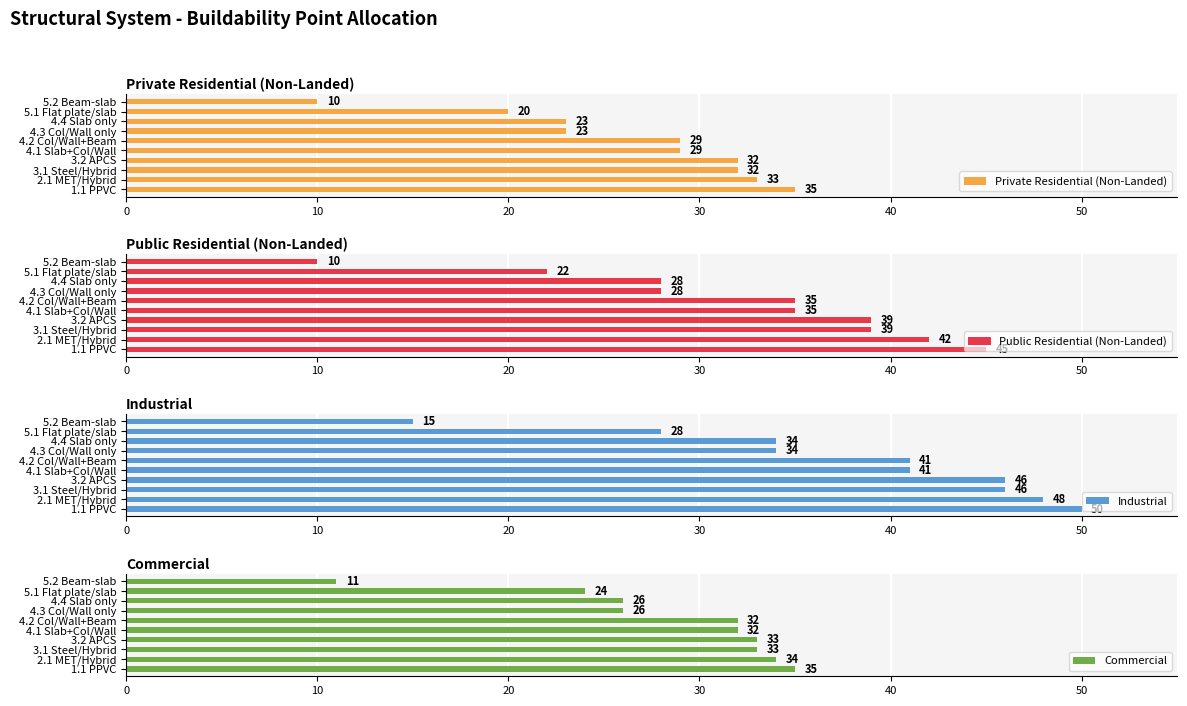

Which series has the largest range (max minus min)?

Public Residential (Non-Landed)